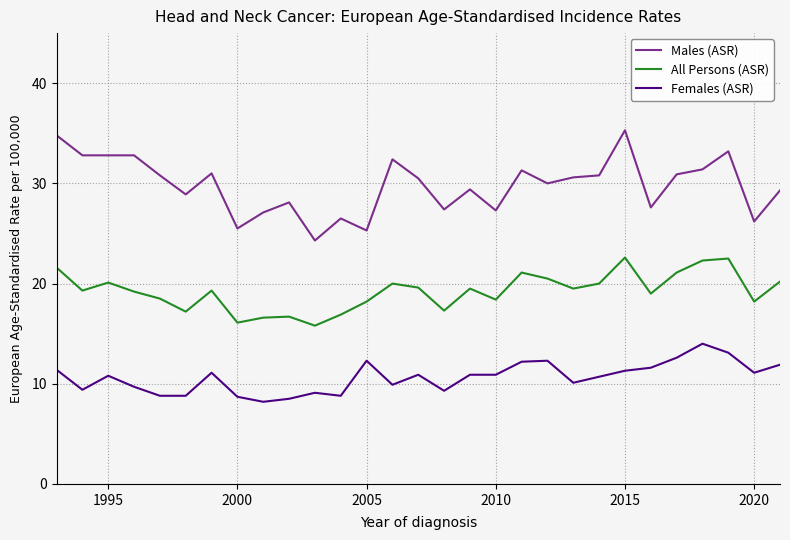

What is the average value of the Males (ASR) series?

29.8